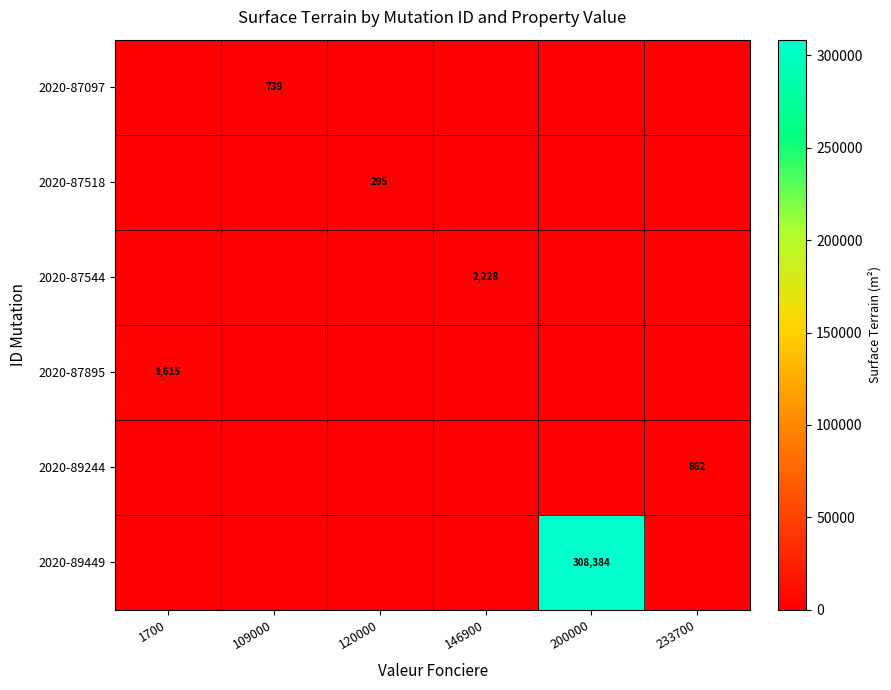

The value of 2020-87544 at 146900 is 3637. True or false?

False